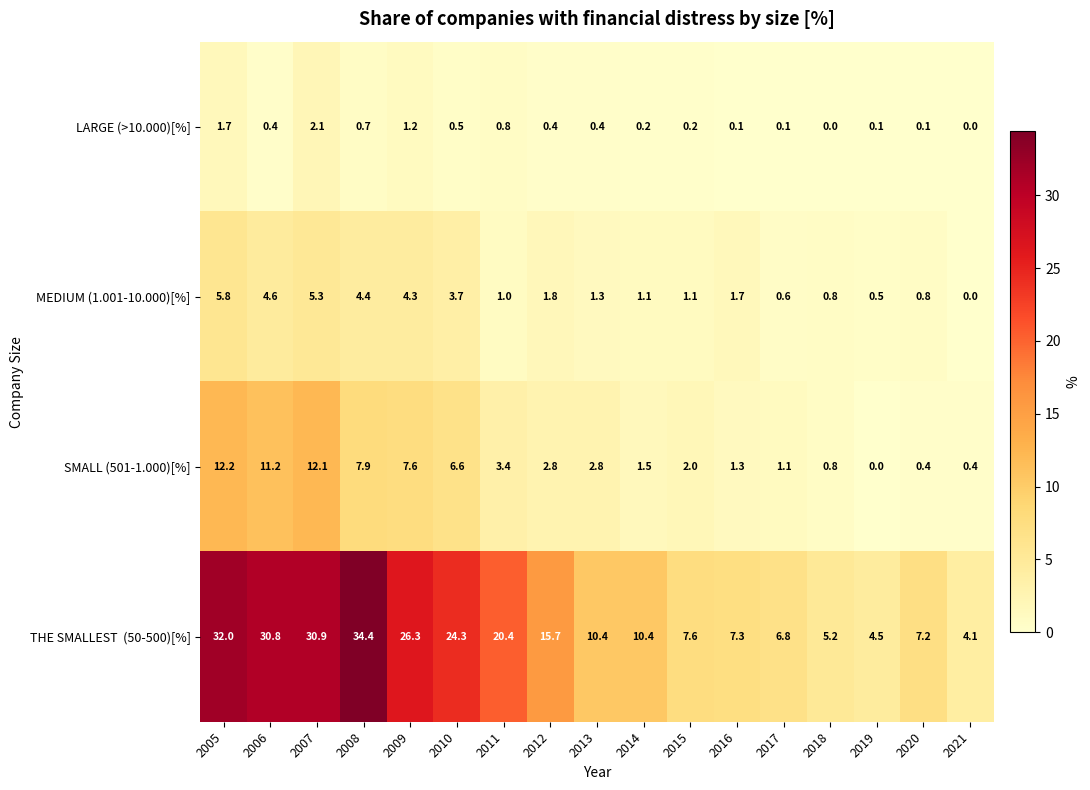

What is the difference between the maximum and minimum values in the LARGE (>10.000)[%] series?

2.1